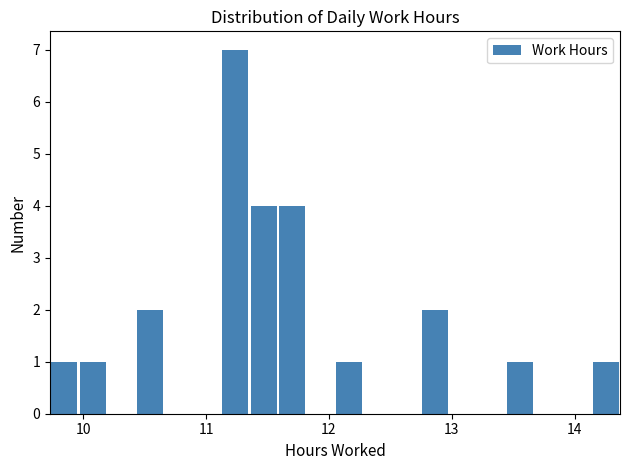

Read against the x-axis, roughly where is the centre of the tallest bar?

11.2